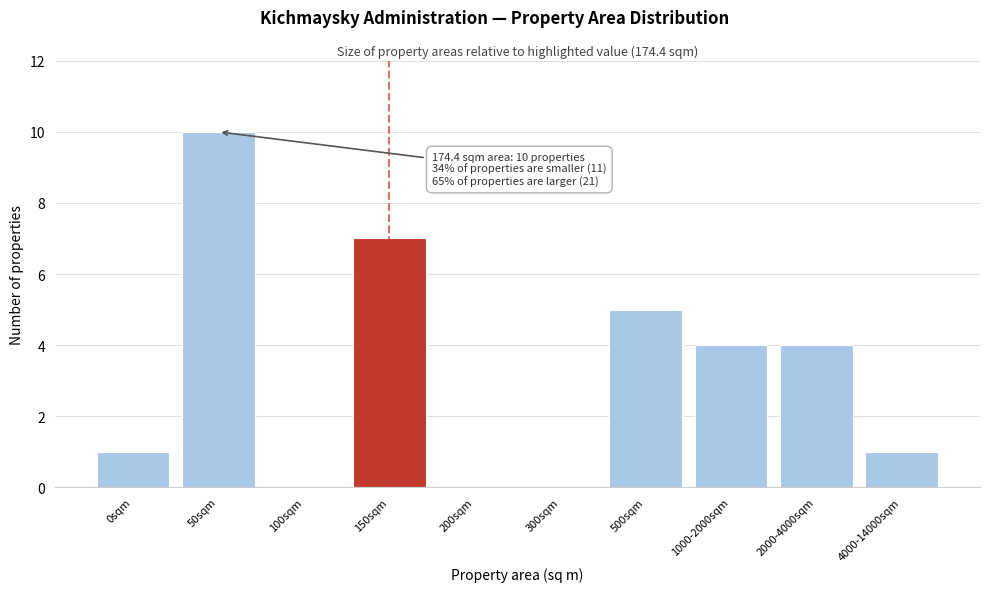

Reading left to right, list all the values displayed in this chart.

0sqm=1	50sqm=10	100sqm=0	150sqm=7	200sqm=0	300sqm=0	500sqm=5	1000-2000sqm=4	2000-4000sqm=4	4000-14000sqm=1